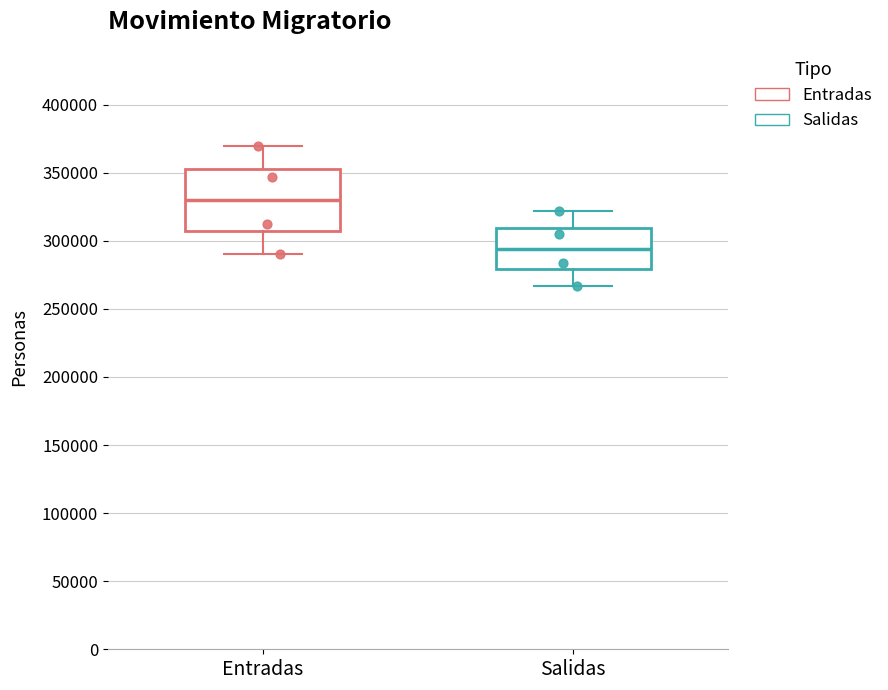

Which box has the lowest median line?

Salidas